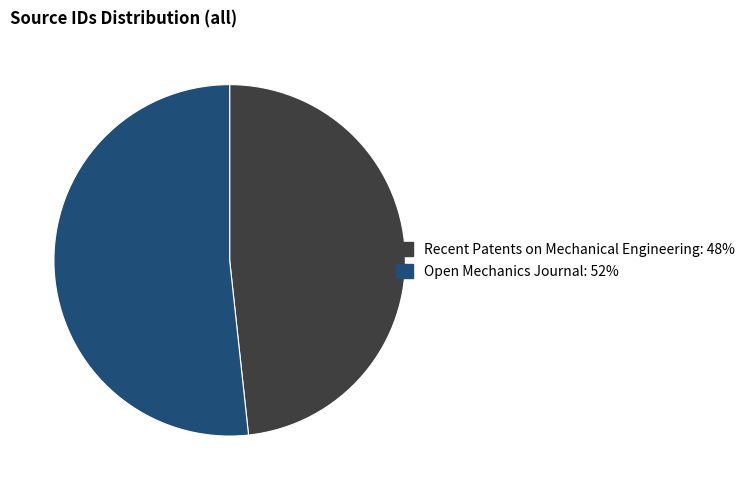

The Open Mechanics Journal slice represents 38% of the pie. True or false?

False